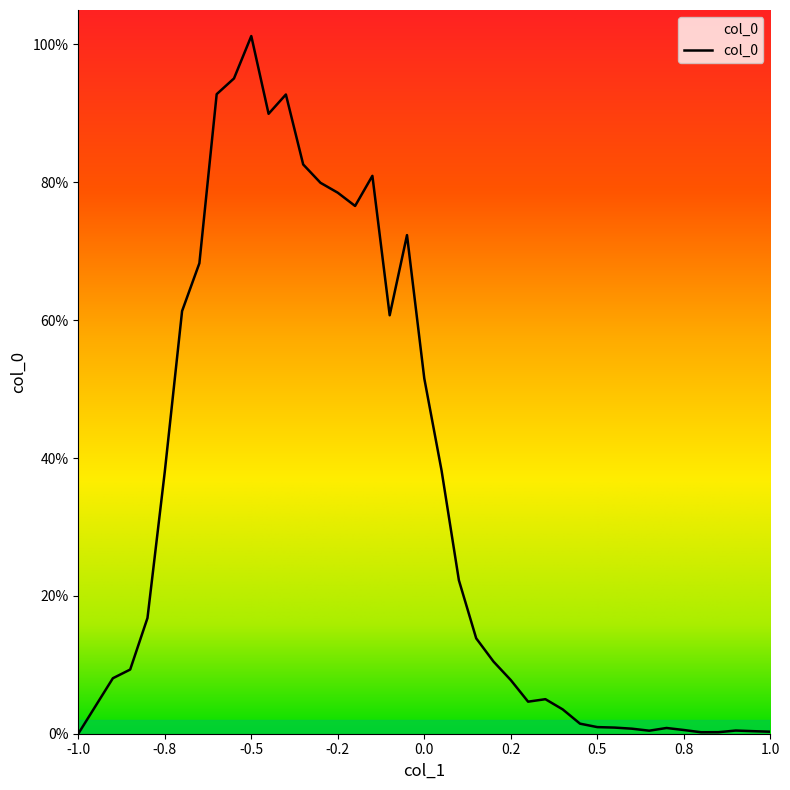

Where is the first local maximum?

-0.5